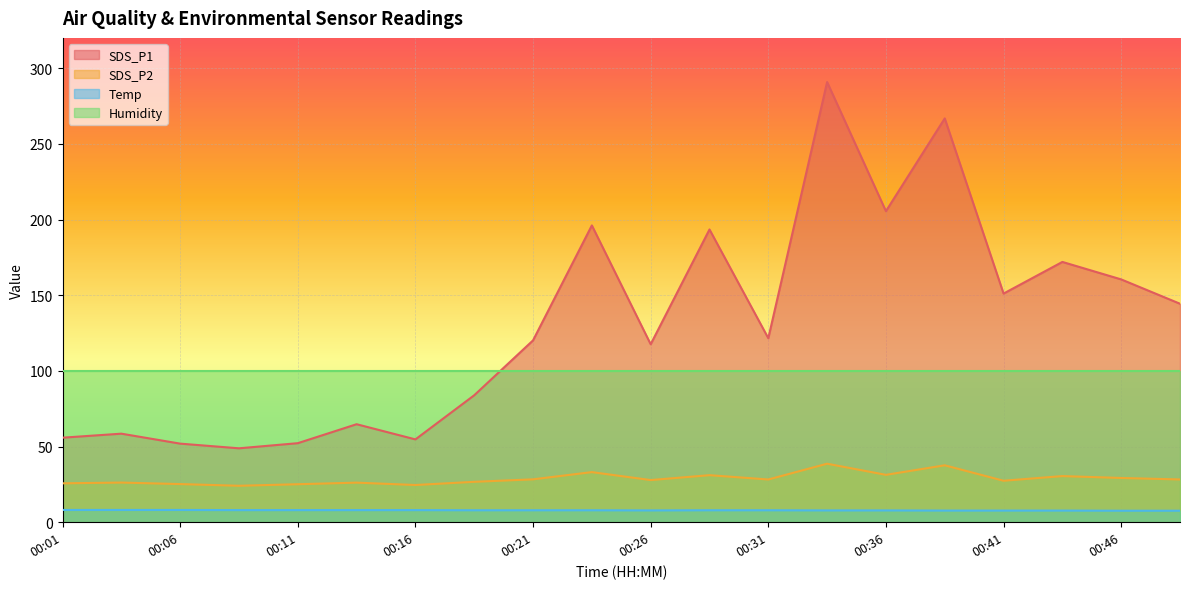

At how many categories does at least one series exceed 111?

12